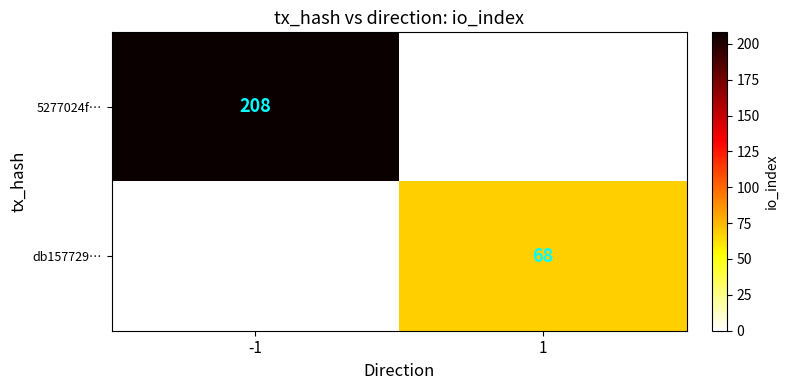

Is it true that 5277024f… equals 337 at -1?

False